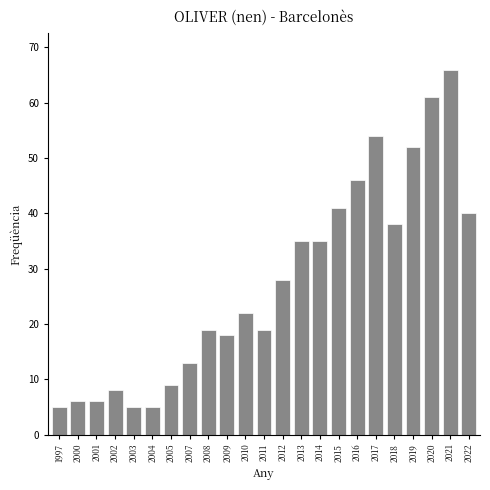

Reading left to right, extract all data points from this chart.

1997=5	2000=6	2001=6	2002=8	2003=5	2004=5	2005=9	2007=13	2008=19	2009=18	2010=22	2011=19	2012=28	2013=35	2014=35	2015=41	2016=46	2017=54	2018=38	2019=52	2020=61	2021=66	2022=40